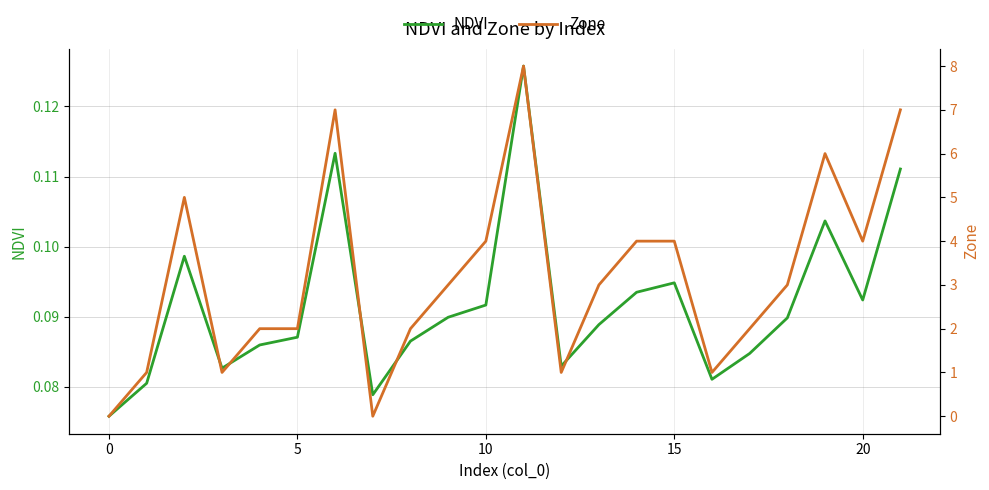

Which series has the largest total across all categories?

Zone